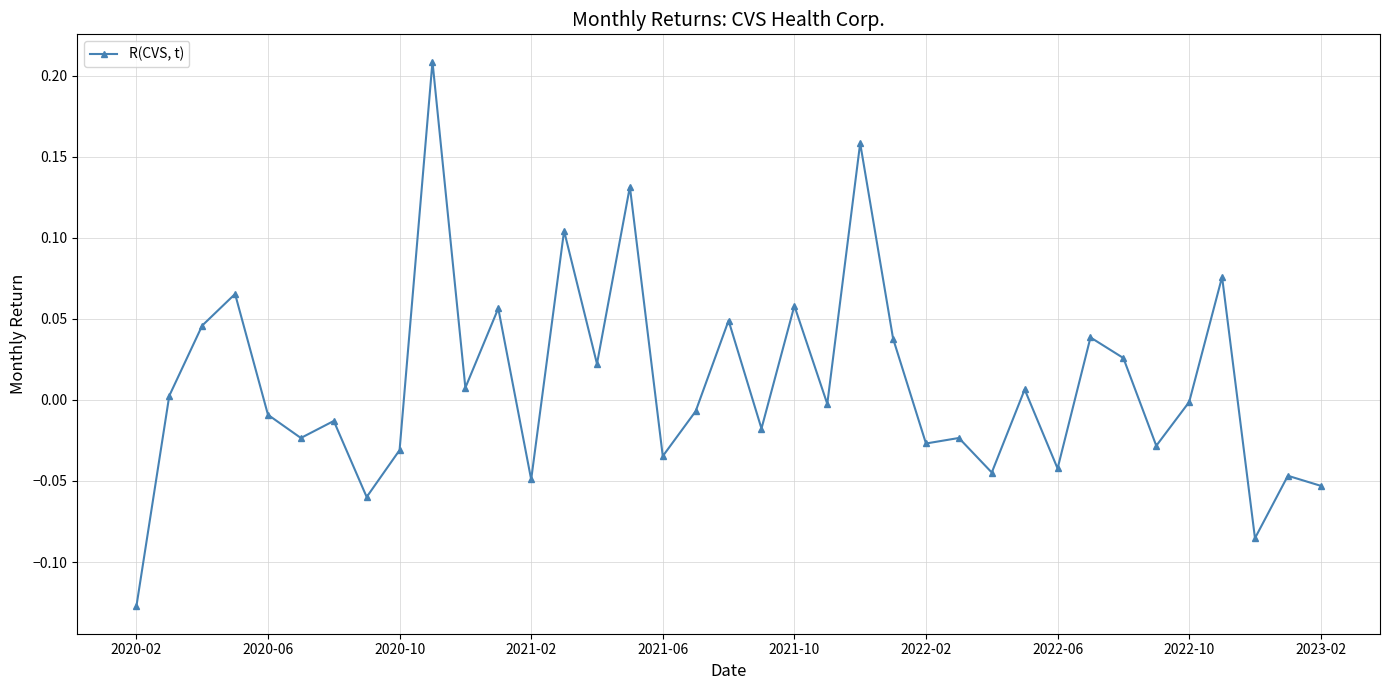

What is the difference between the maximum and minimum values?

0.3